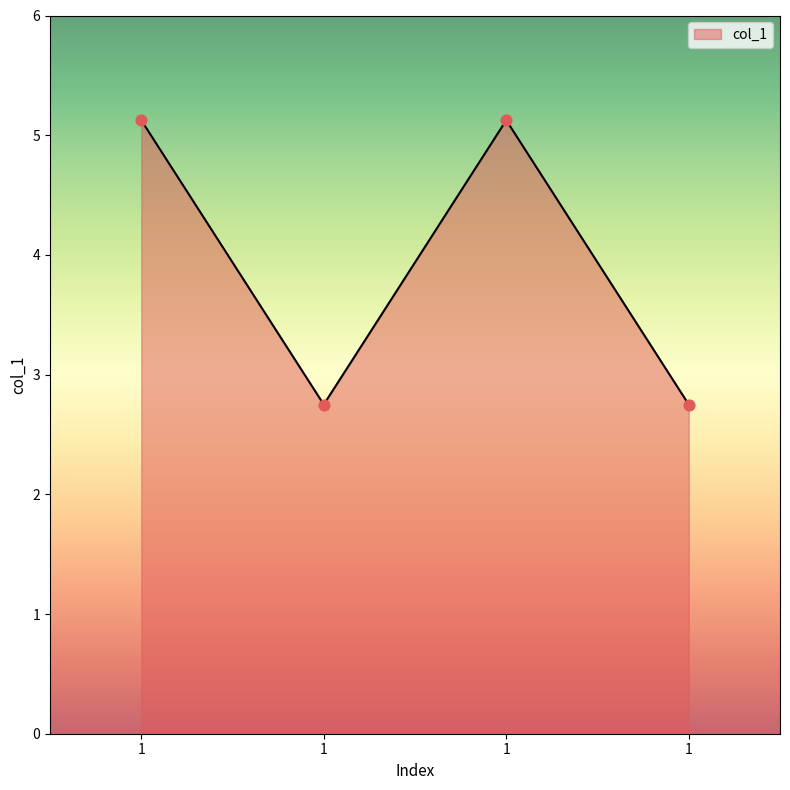

Does the chart have visible grid lines?

No